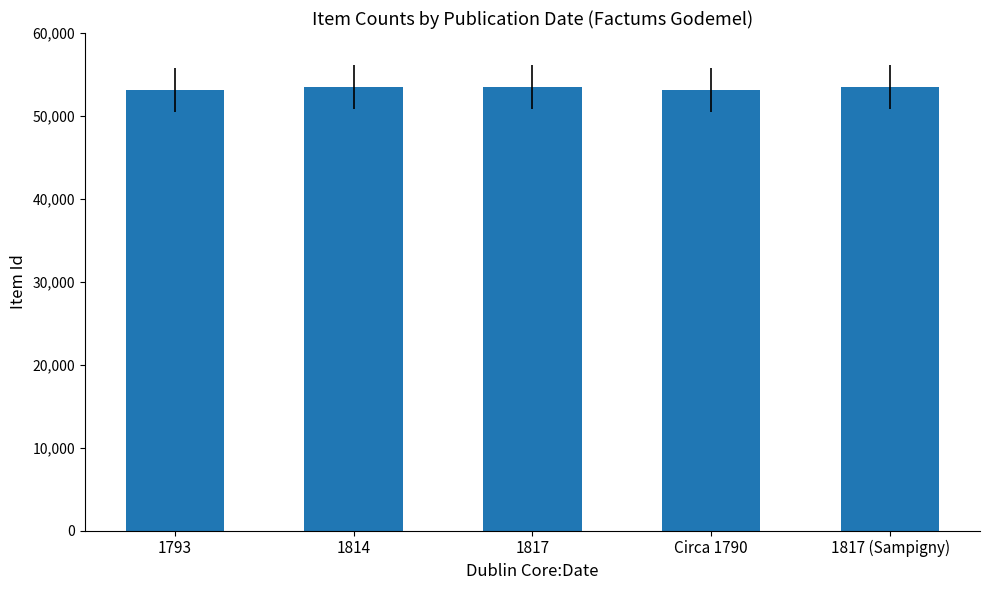

Is it true that the value at 1814 is 53470?

True